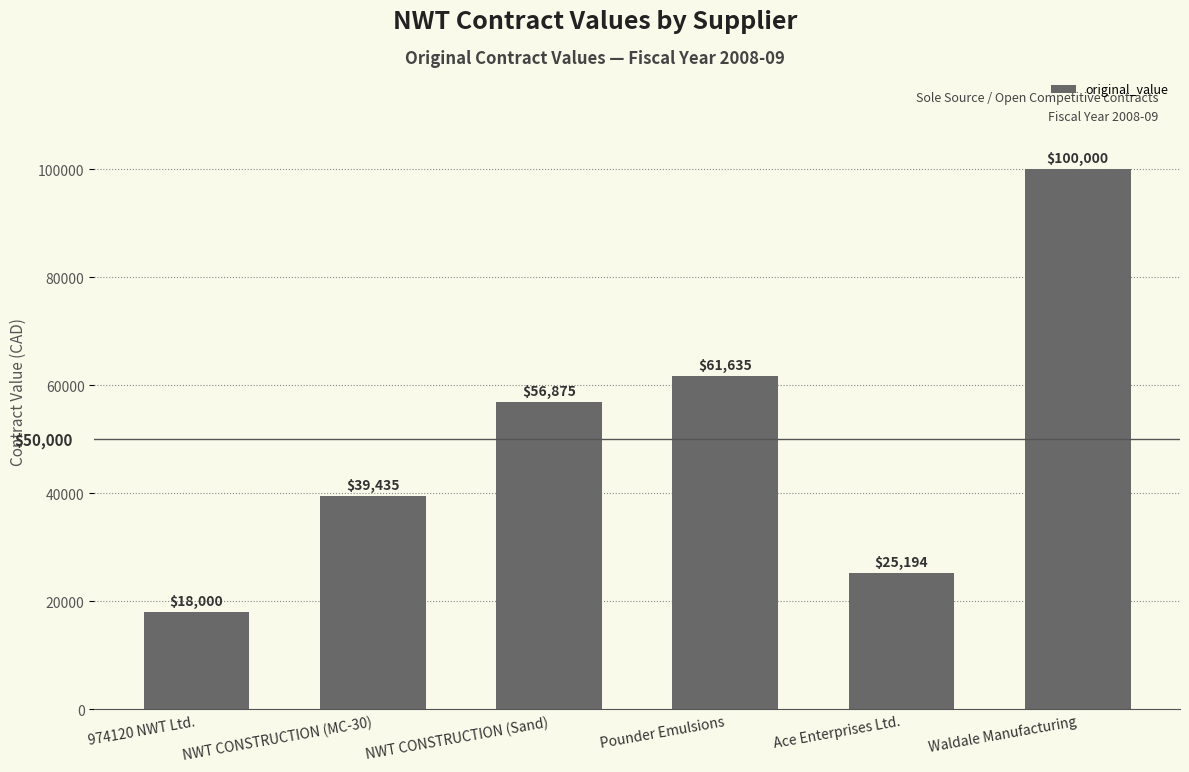

List the labels in order of value, largest first.

Waldale Manufacturing, Pounder Emulsions, NWT CONSTRUCTION (Sand), NWT CONSTRUCTION (MC-30), Ace Enterprises Ltd., 974120 NWT Ltd.